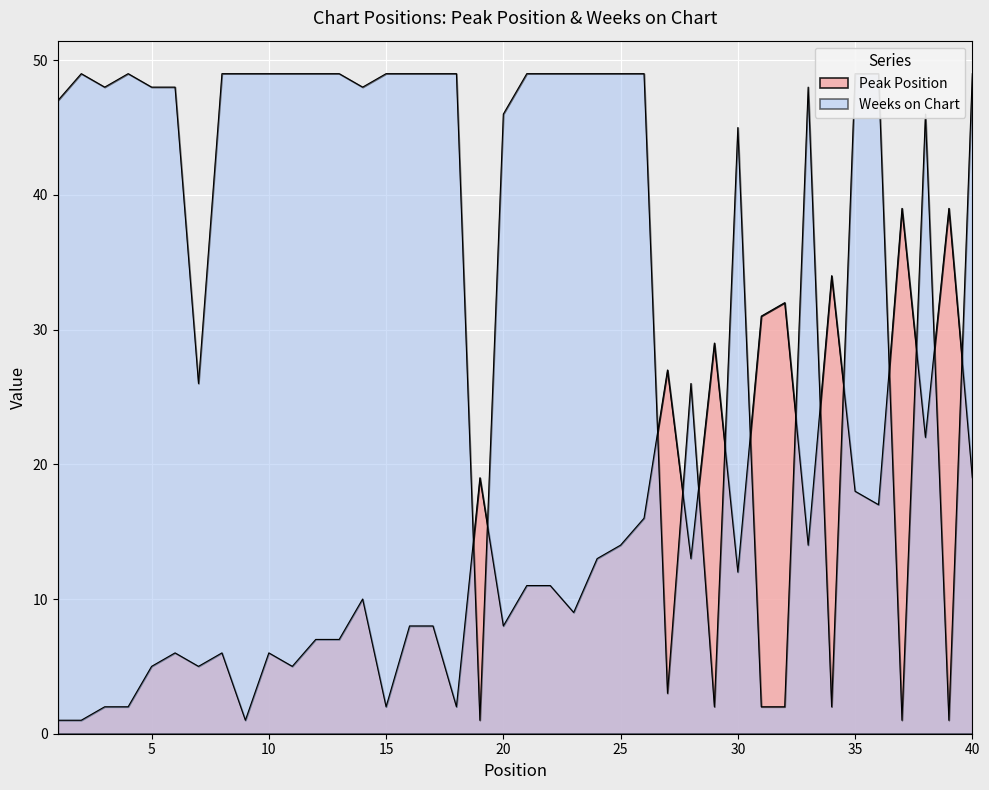

Rank the series at 31 from highest to lowest value.

Peak Position, Weeks on Chart